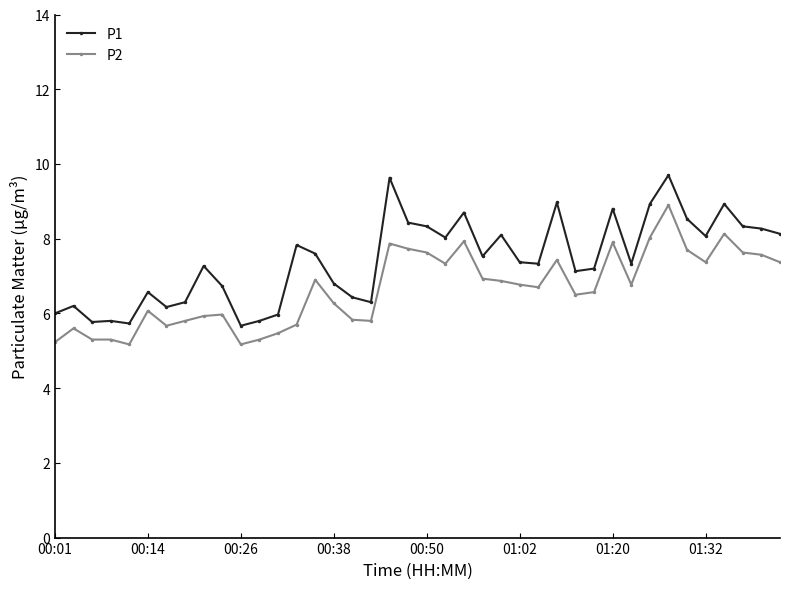

Does the chart display data point markers on the line(s)?

Yes